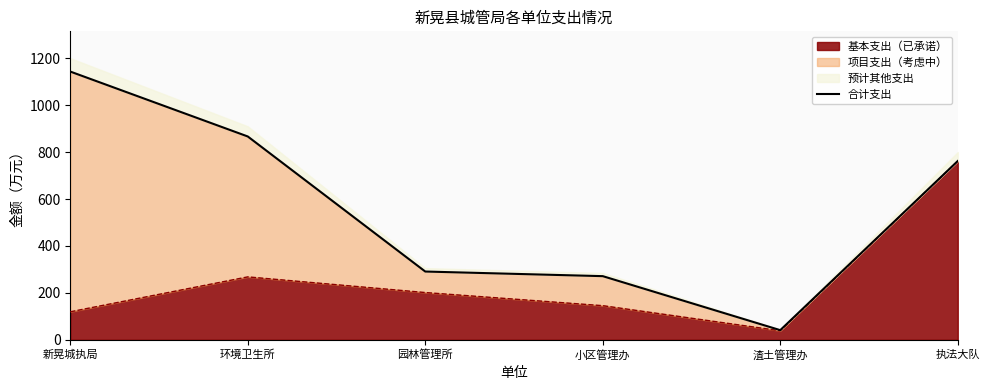

Count the number of categories in the chart.

6